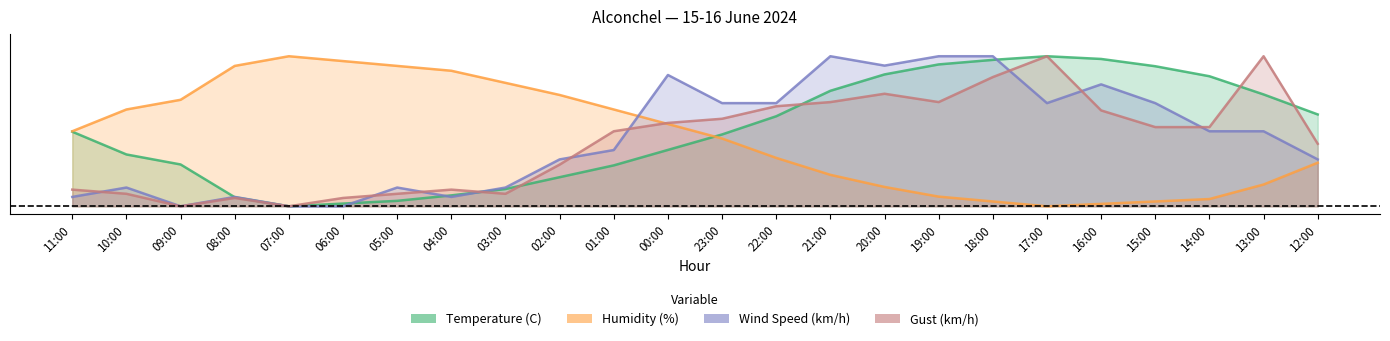

Which series has the widest spread of values?

Humidity (%)